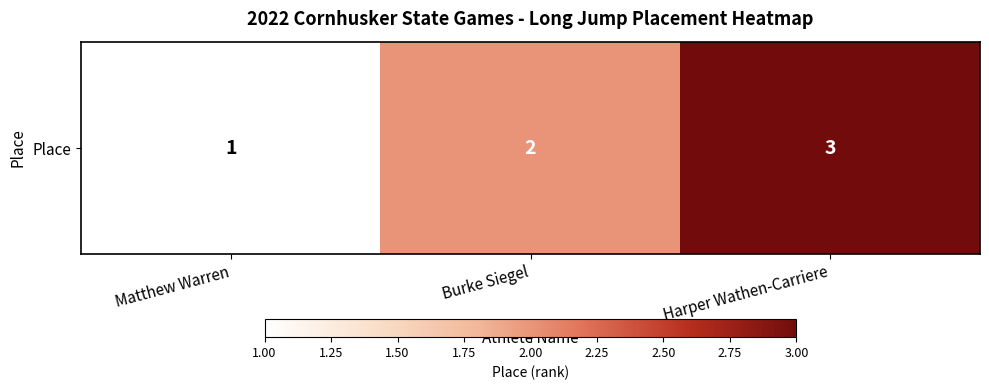

At which label is the value closest to 2?

Burke Siegel